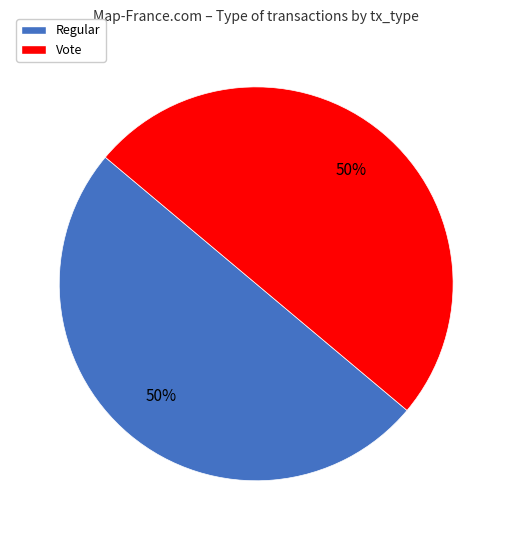

To the nearest percent, what is the average slice percentage?

50%